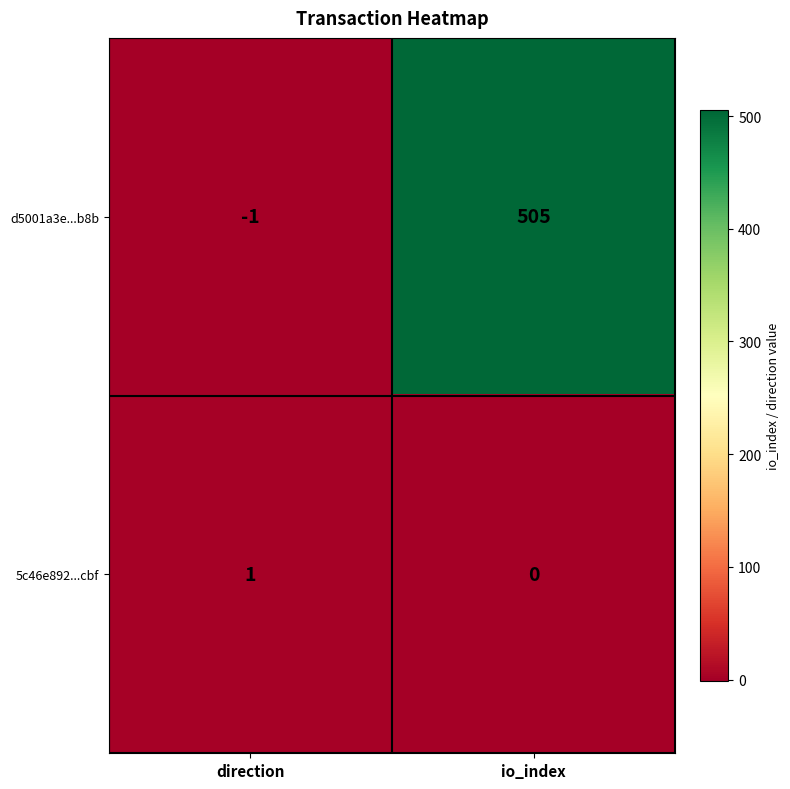

How many series are shown in this chart?

2